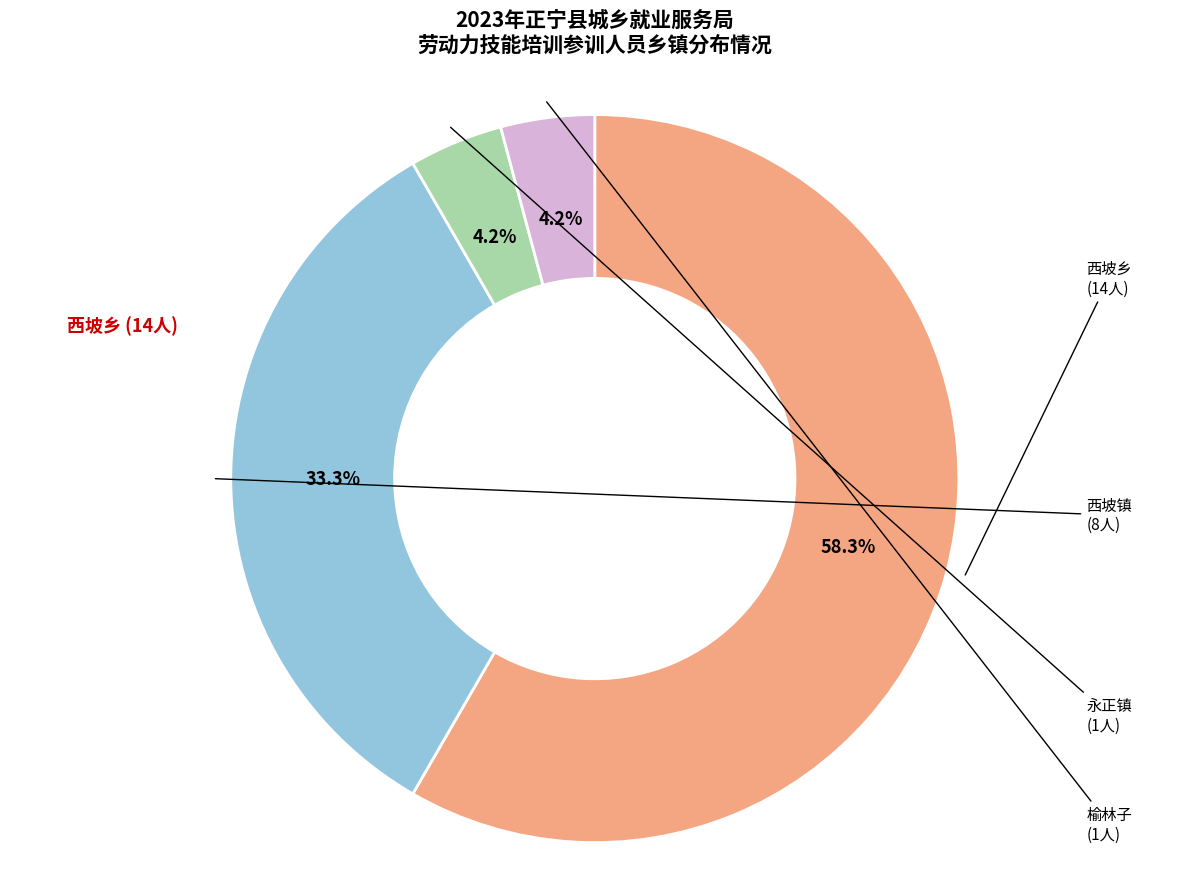

Is there any slice that represents more than half of the pie?

Yes